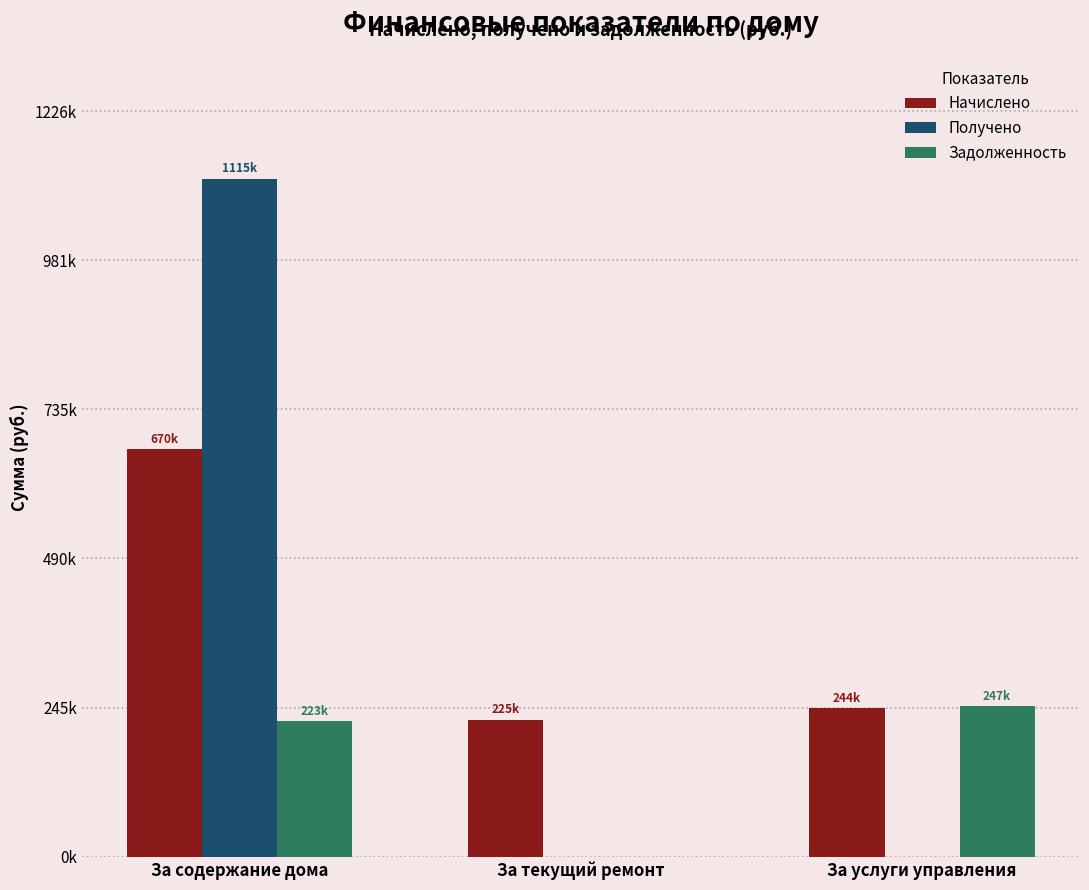

At which label is Начислено closest to 447693?

За услуги управления